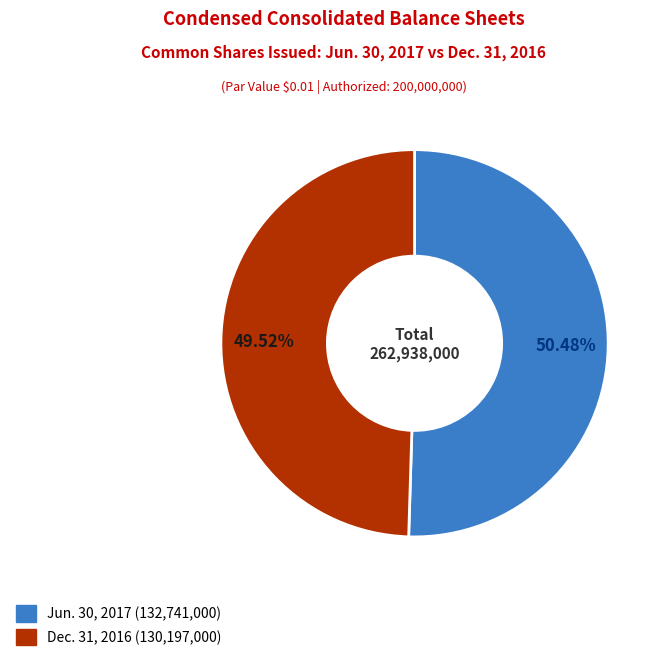

Is there a majority slice in this chart?

Yes